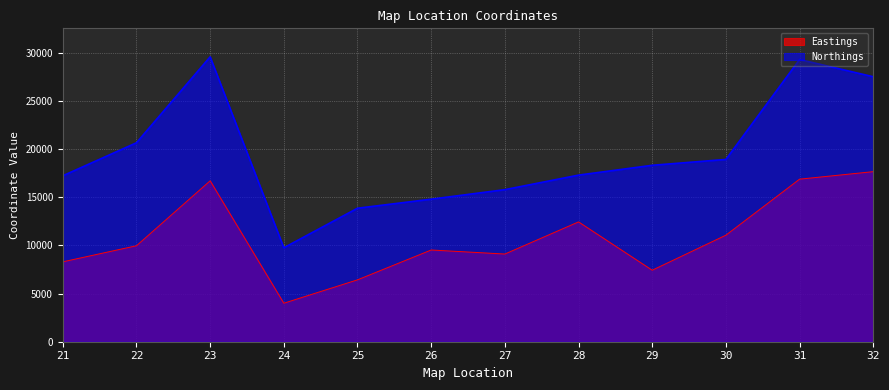

How many interior local valleys does the Northings series have?

1